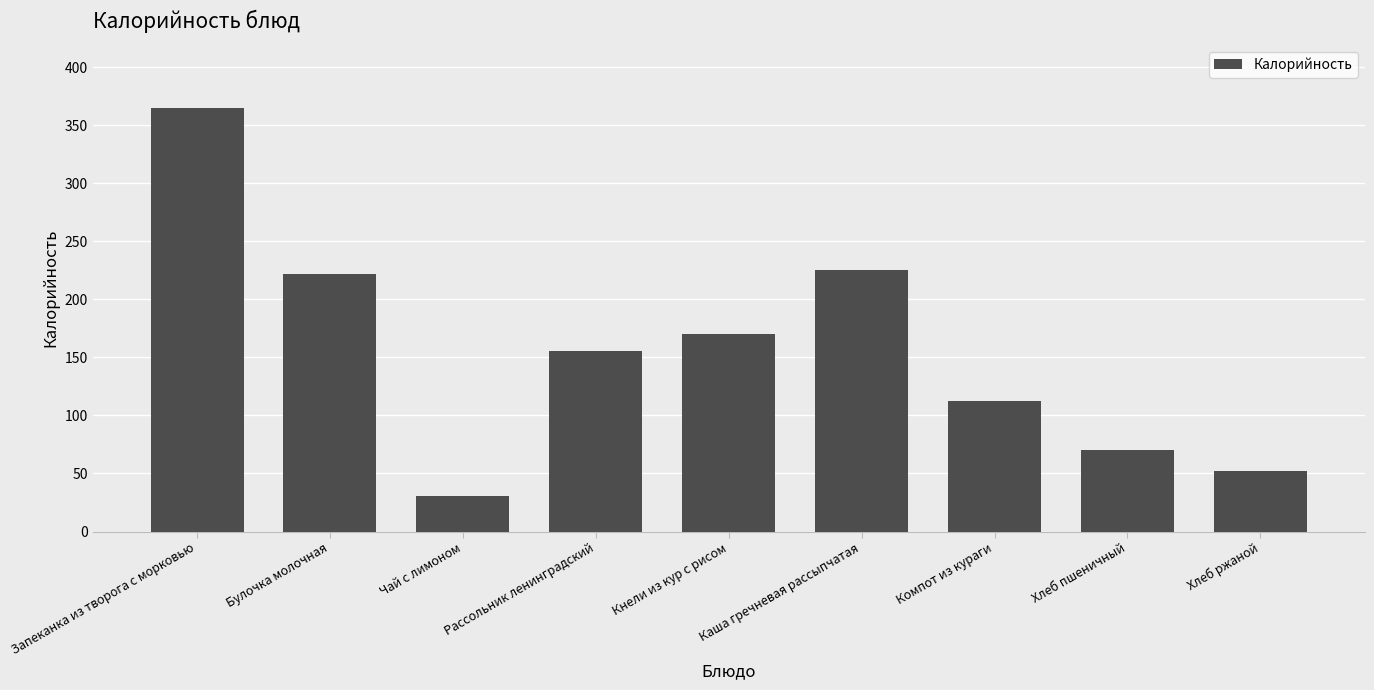

The chart shows a value of 30.8 at Чай с лимоном. True or false?

True